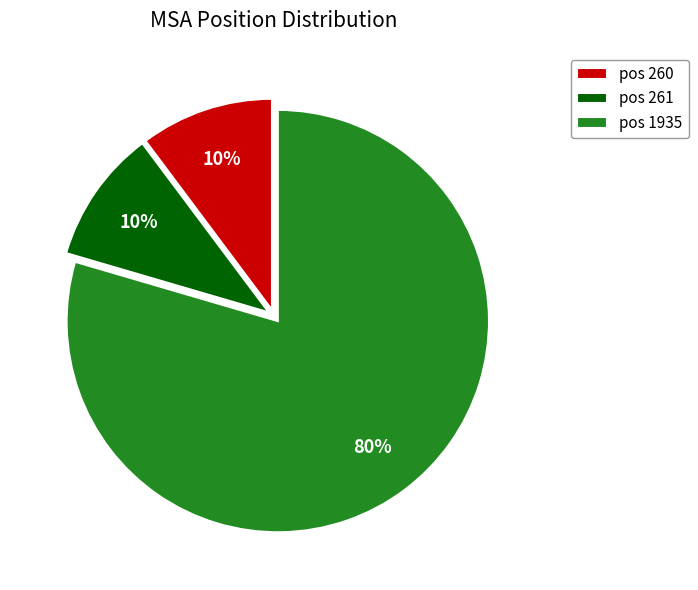

To the nearest percent, what is the combined percentage of pos 1935 and pos 260?

90%